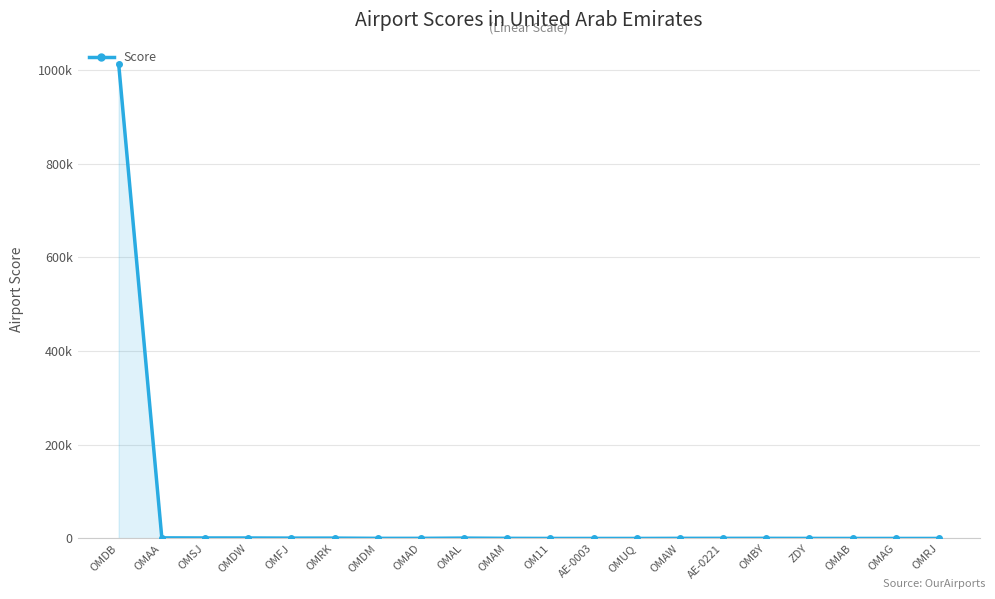

Does the chart have visible grid lines?

Yes